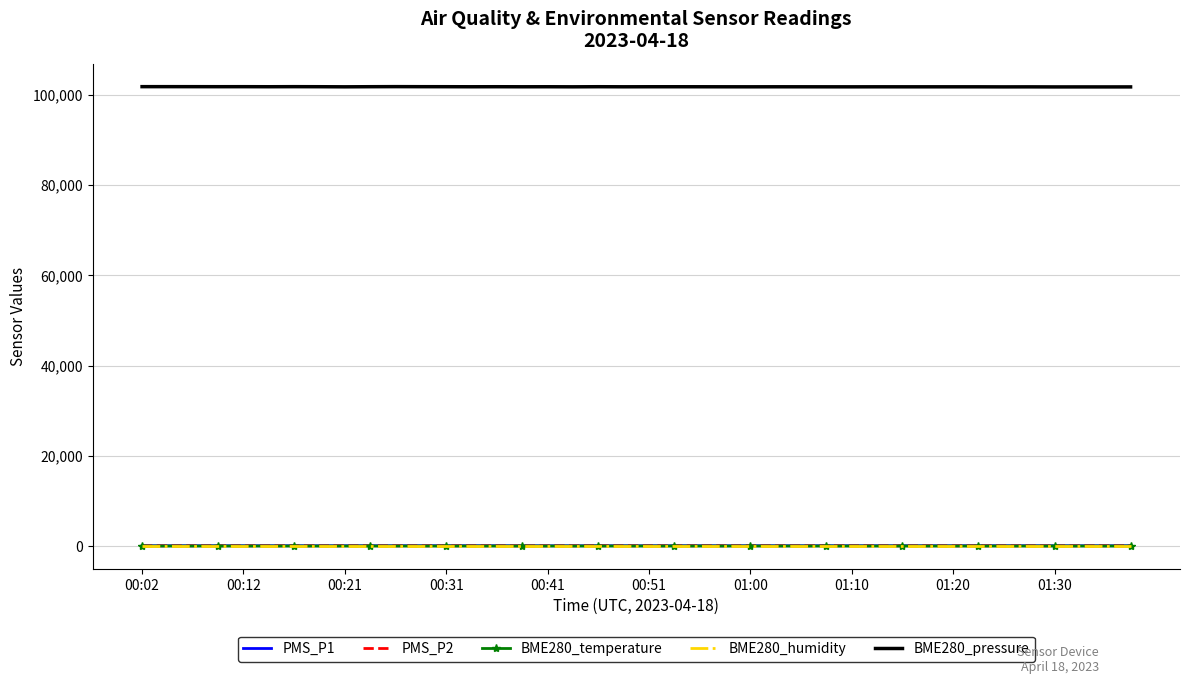

True or false: BME280_humidity and BME280_pressure cross at least once.

False